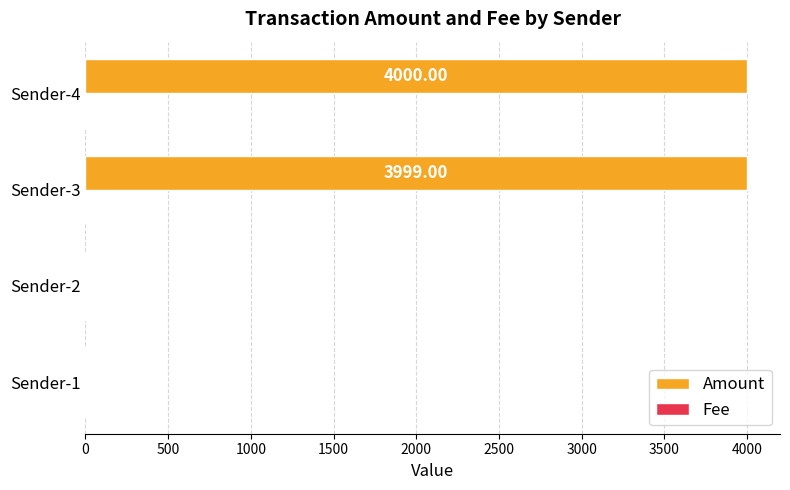

Between Sender-2 and Sender-4, which series saw the biggest shift?

Amount